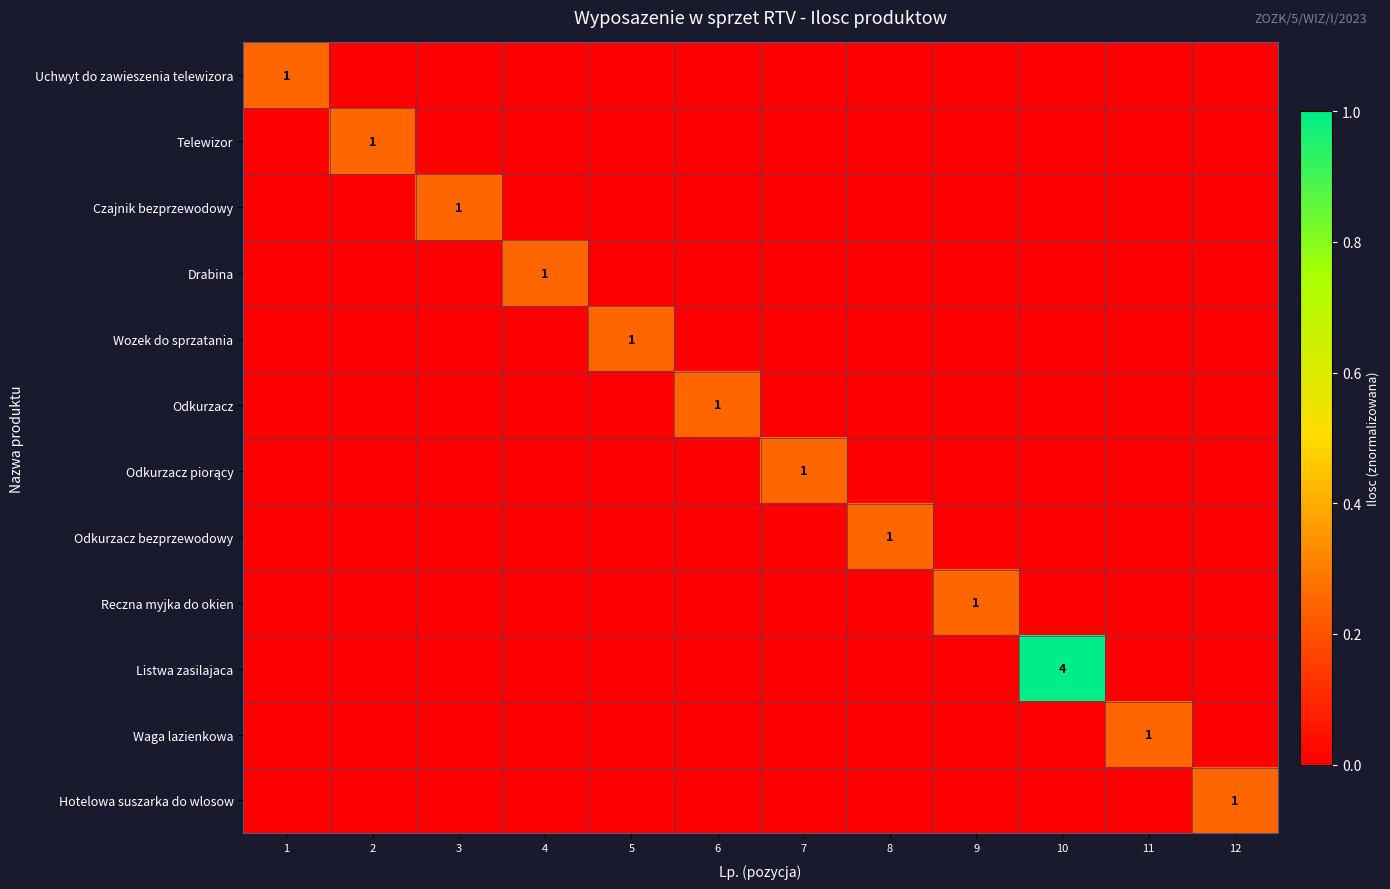

Which label corresponds to the smallest value in the chart?

2